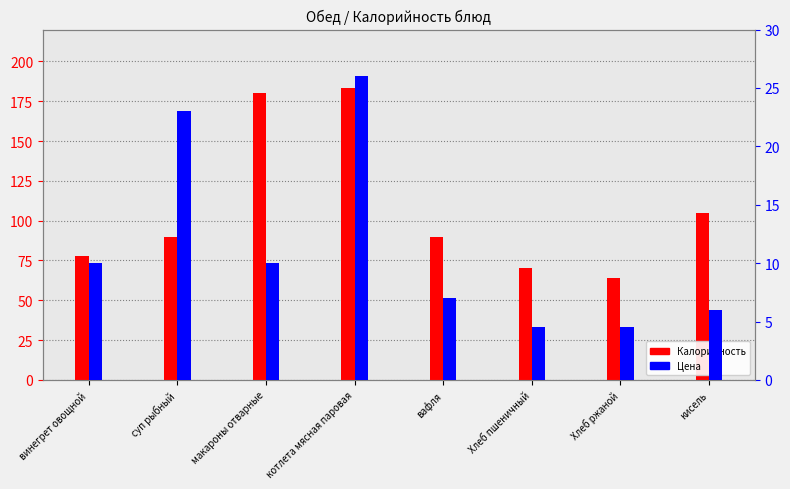

Which label corresponds to the smallest value in the chart?

Хлеб пшеничный